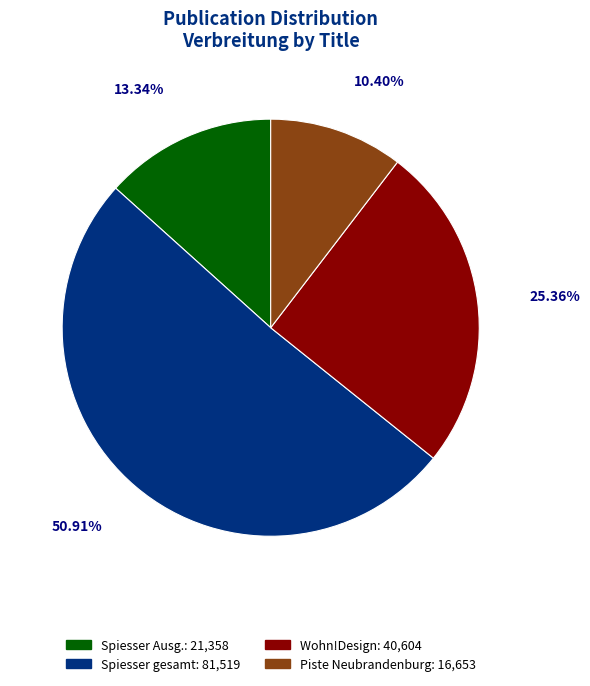

To the nearest percent, what percentage of the pie is Wohn!Design?

25%